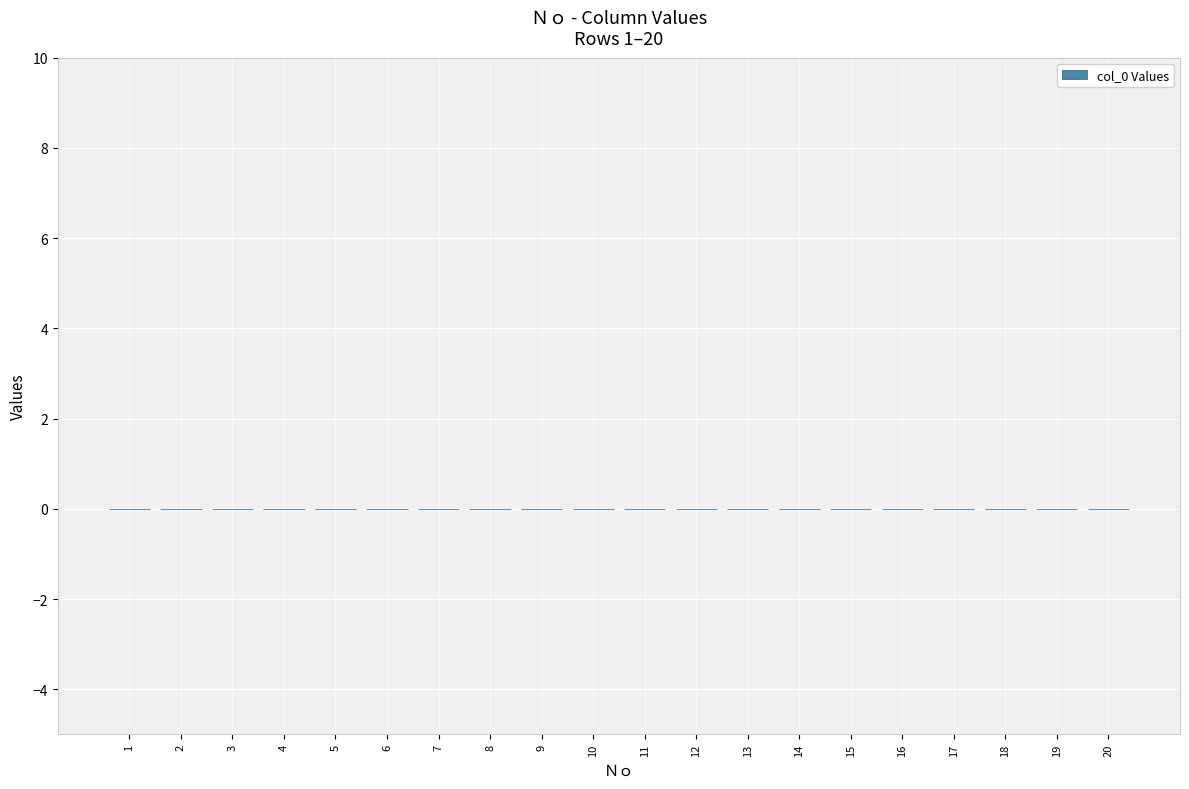

How many bars are there in total?

20